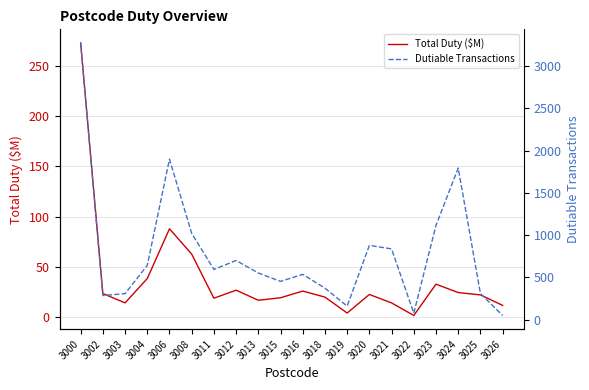

Is it true that Dutiable Transactions equals 51.0 at 3026?

True